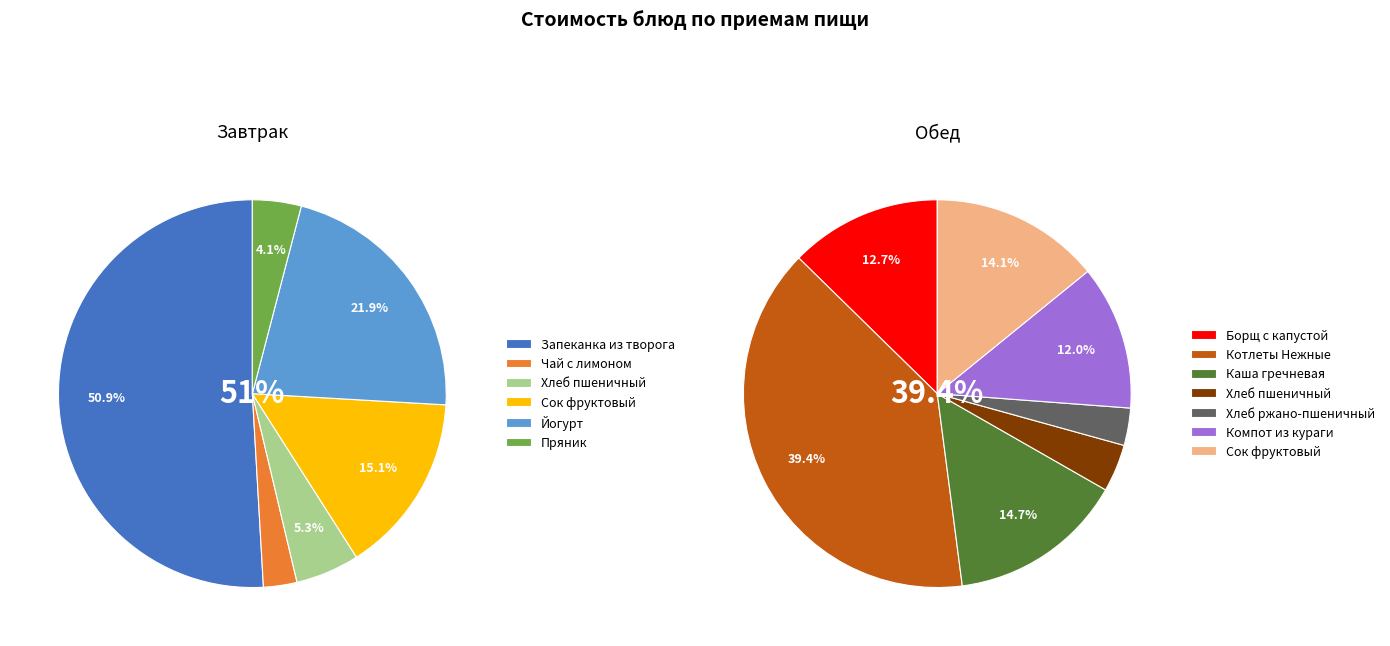

Which has a higher value, Пряник (Завтрак) or Сок фруктовый (Завтрак)?

Сок фруктовый (Завтрак)